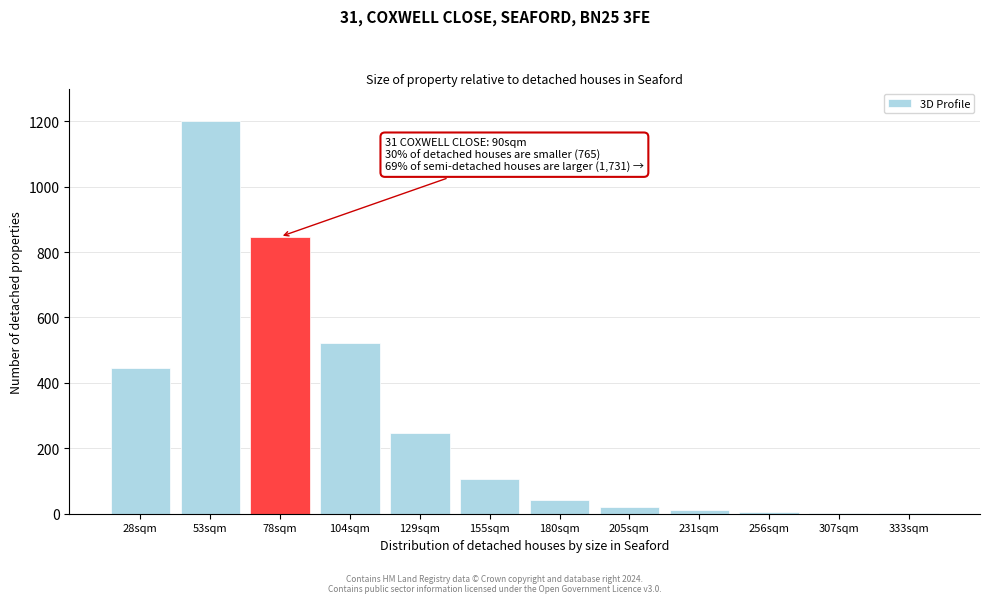

Between 155sqm and 180sqm, which is larger?

155sqm